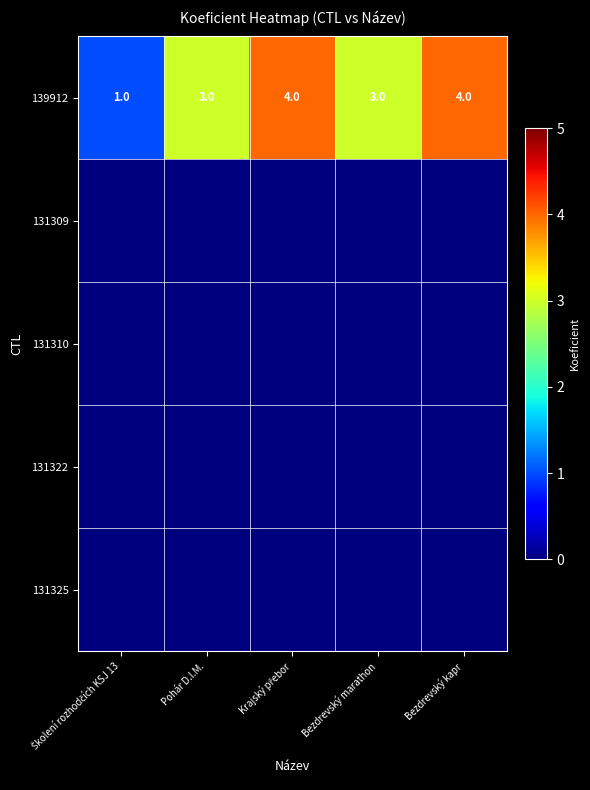

True or false: 139912 has a value of 1 at Pohár D.I.M..

False